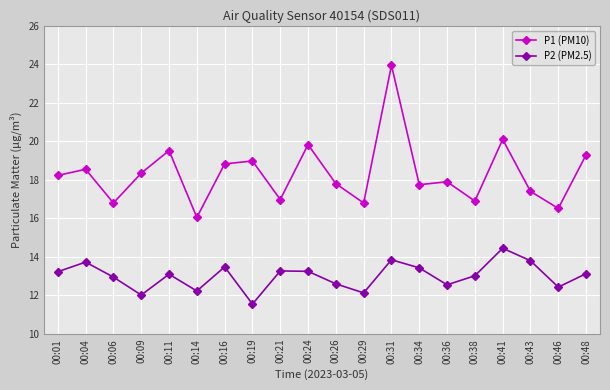

What is the difference between the highest and lowest values at 00:43?

3.6